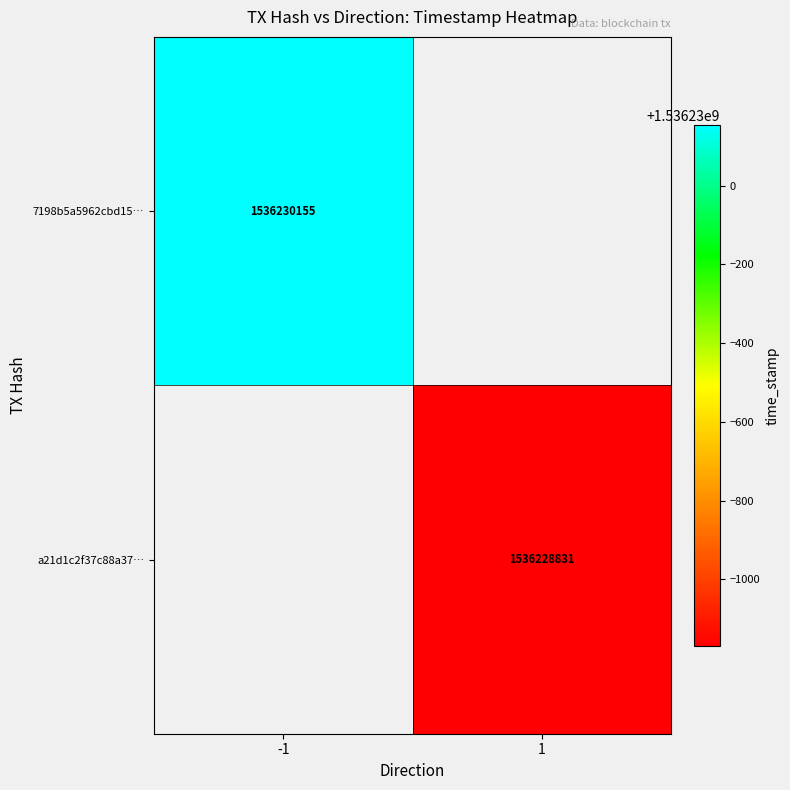

Reading left to right, transcribe all the data shown in this chart.

7198b5a5962cbd1542014220d9d6eddf961a70f: -1	1536230155
a21d1c2f37c88a37d786dd11dff48b8ff9b1be0: 1	1536228831